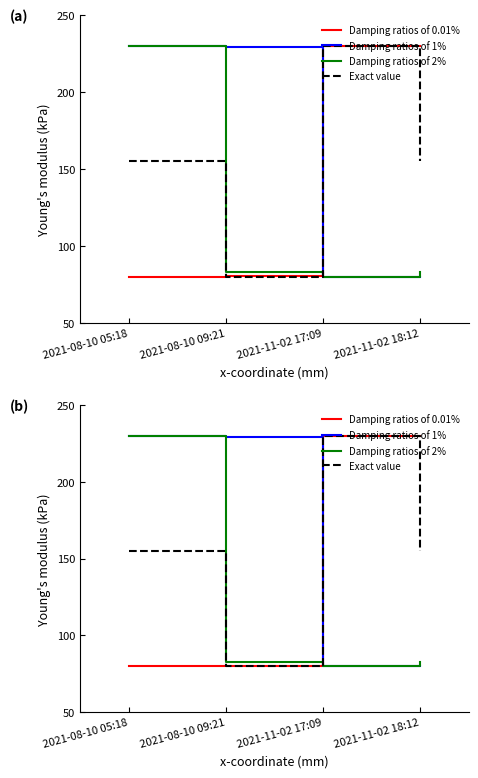

Rank the series by their maximum value, from highest to lowest.

Damping ratios of 0.01%, Damping ratios of 1%, Exact value, Damping ratios of 2%